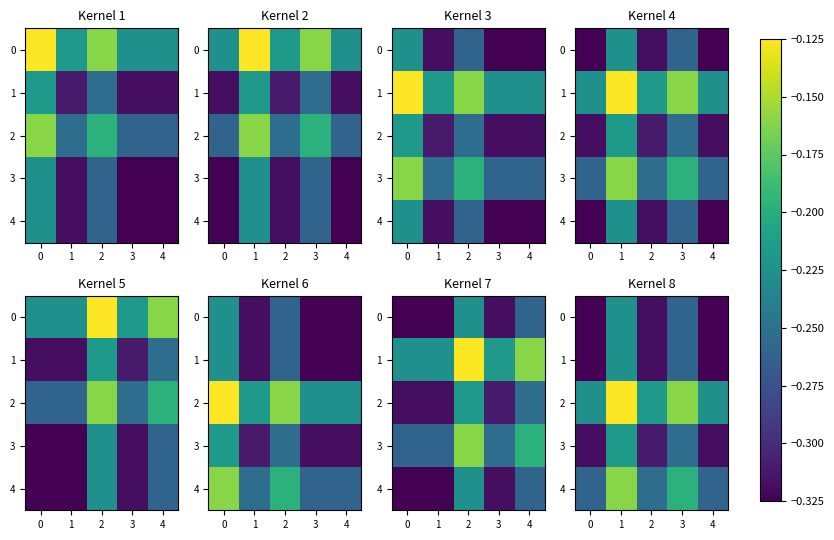

The value of 0 at 0 is -0.1. True or false?

False